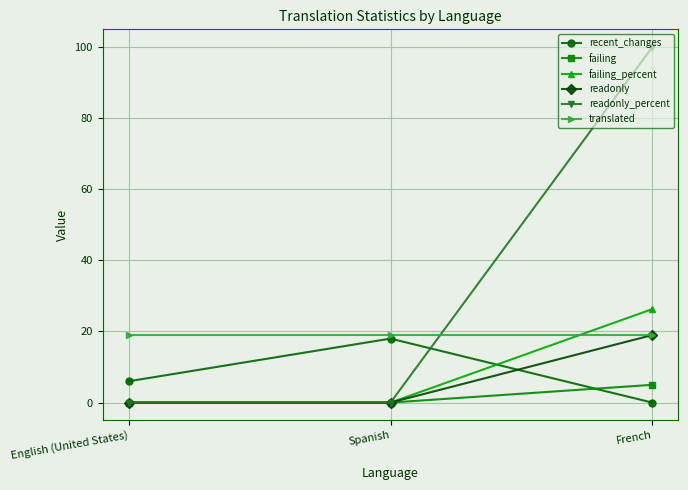

What is the label of the 3rd point from the left?

French